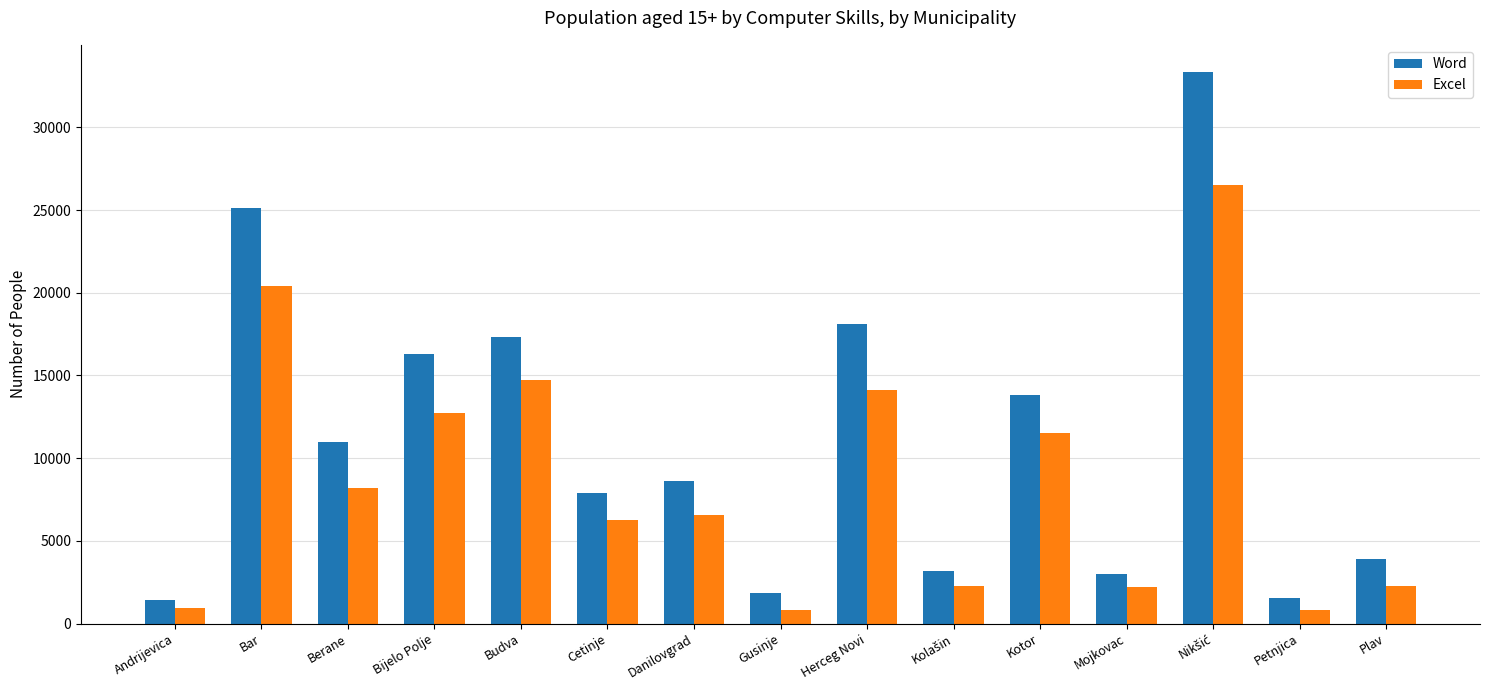

What is the difference between the highest and lowest values at Berane?

2790